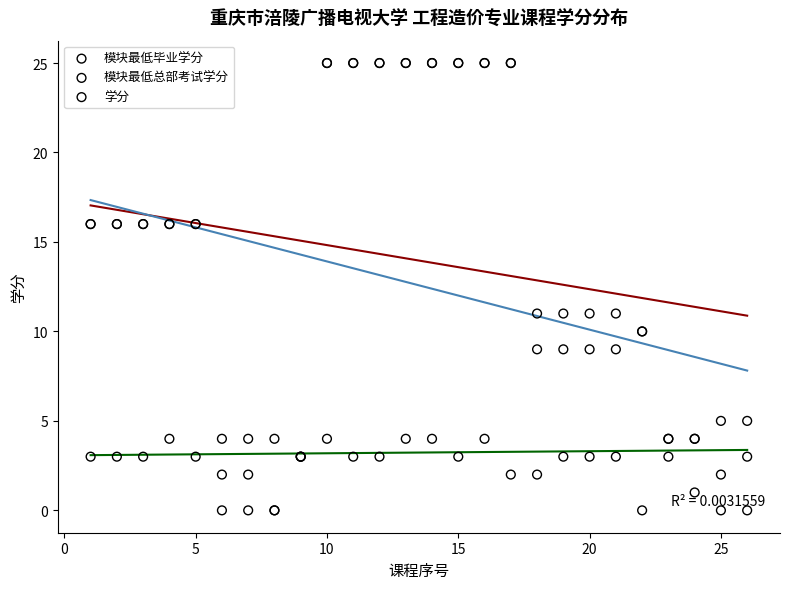

Which series has the widest spread of Y values?

模块最低毕业学分